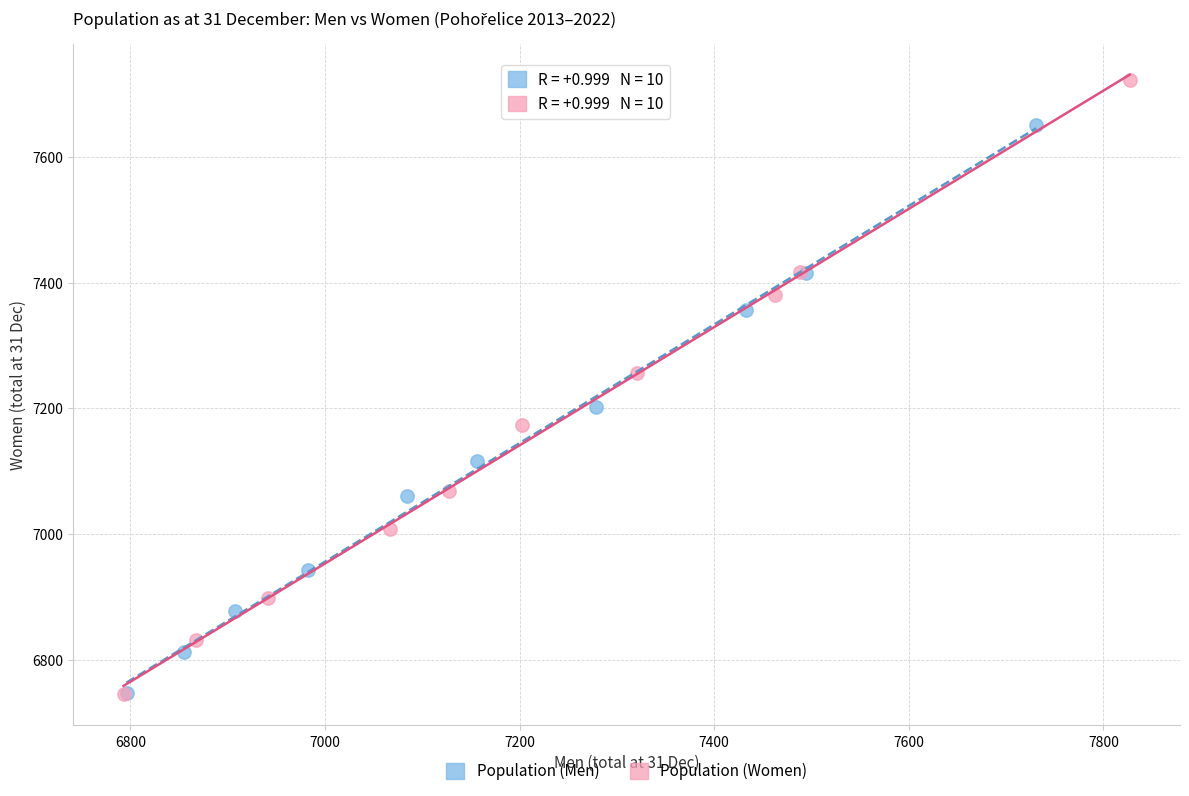

Which series has the largest Y range (max minus min)?

Population (Women)